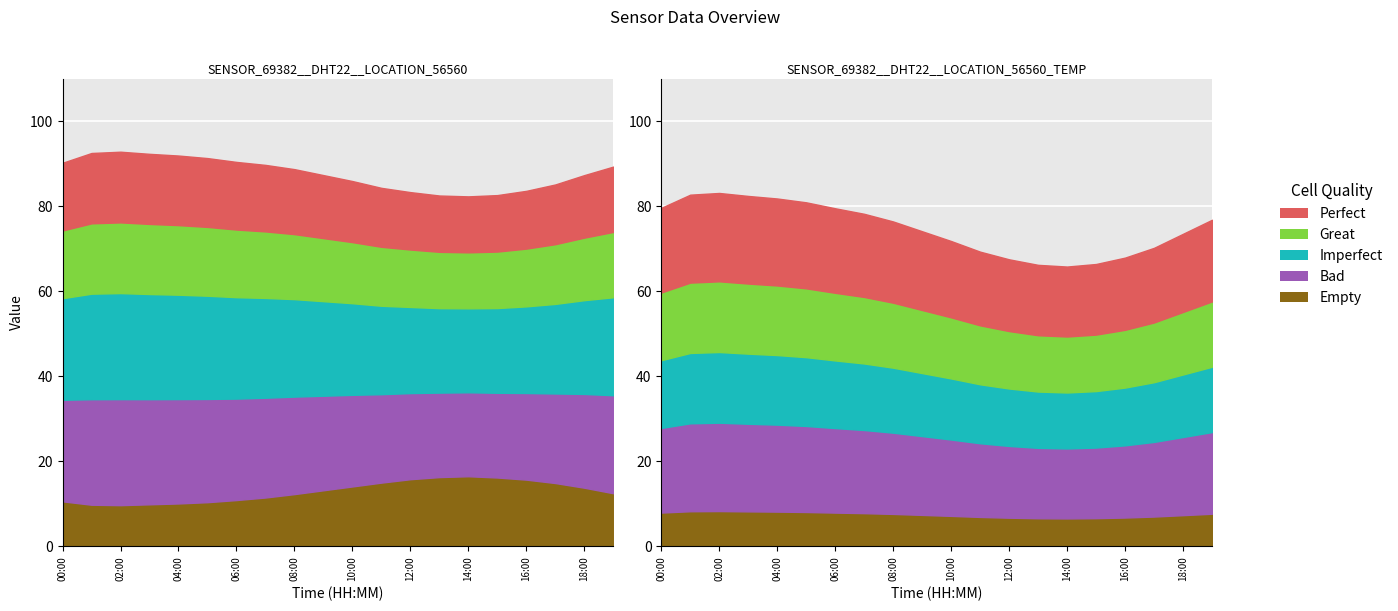

At how many categories does at least one series exceed 20?

20